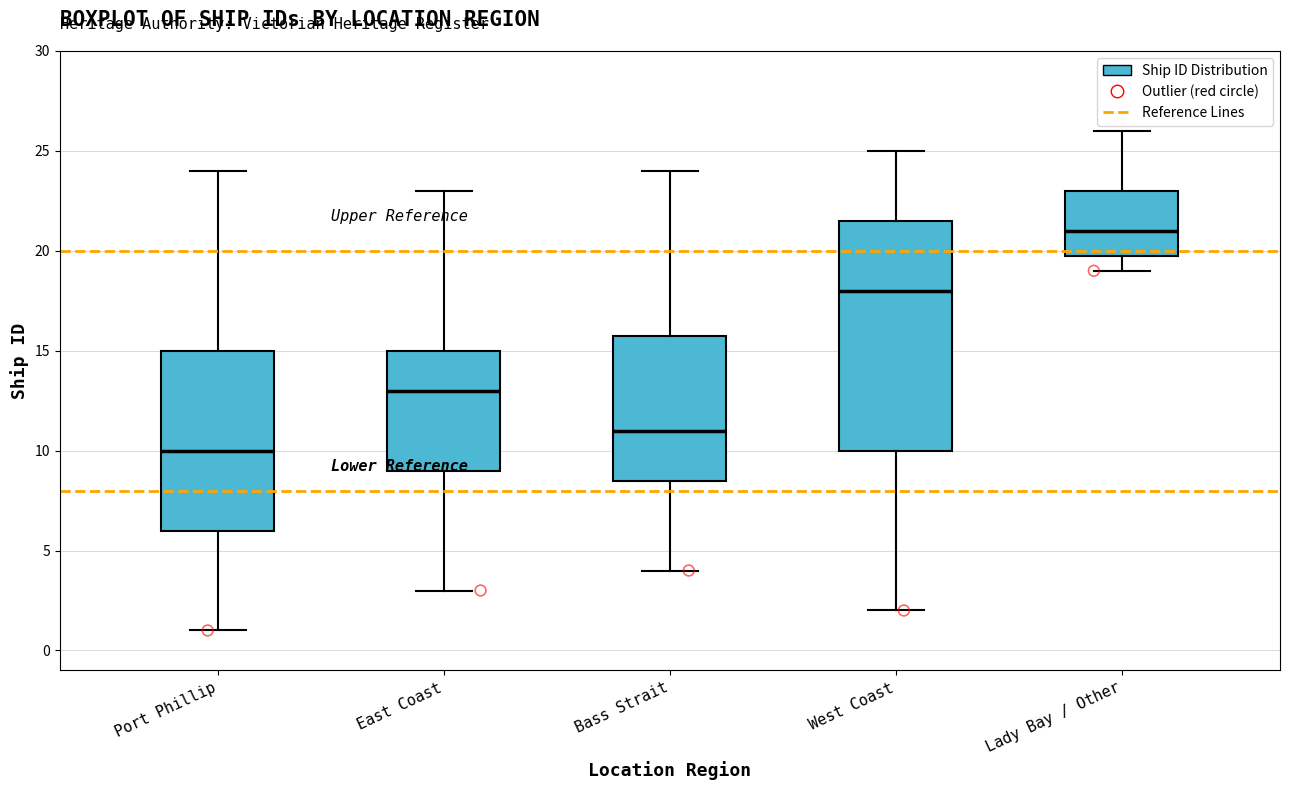

Where is the lower edge of the box for Lady Bay / Other on the y-axis? The values are not printed on the chart, so give them approximately, as read against the axis.

20.0